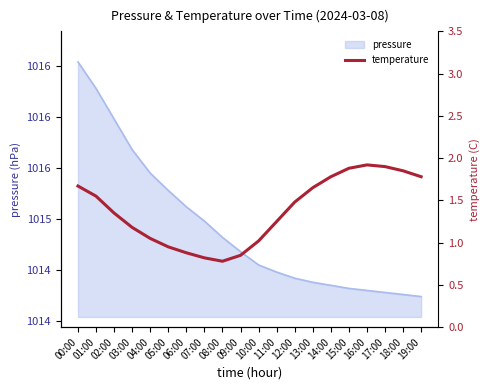

Is it true that the value at 07:00 is 0.6?

False